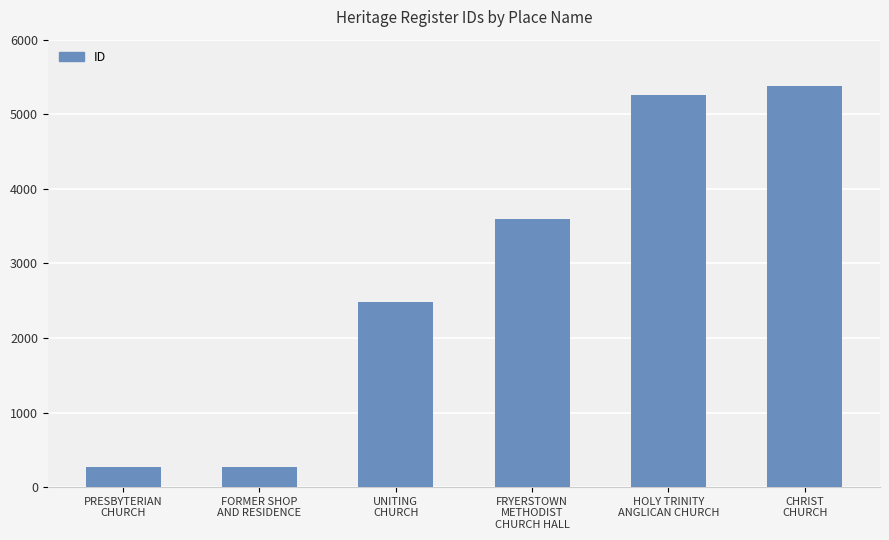

What is the greatest value displayed?

5377